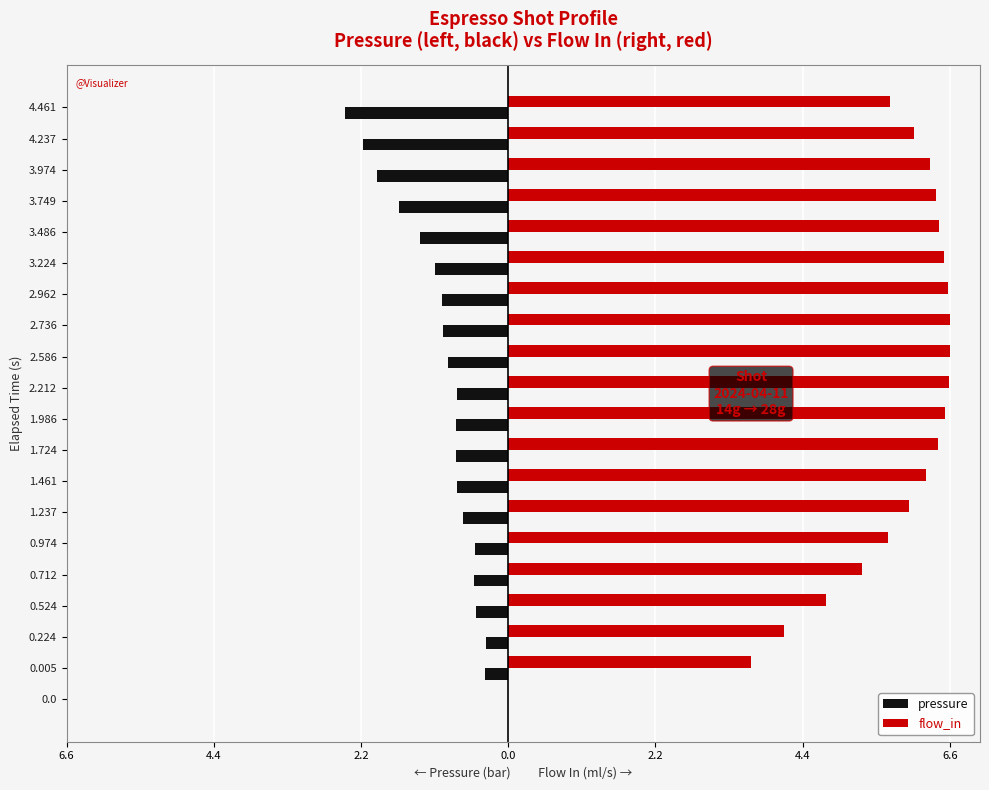

What are all the series names shown in the legend?

pressure, flow_in